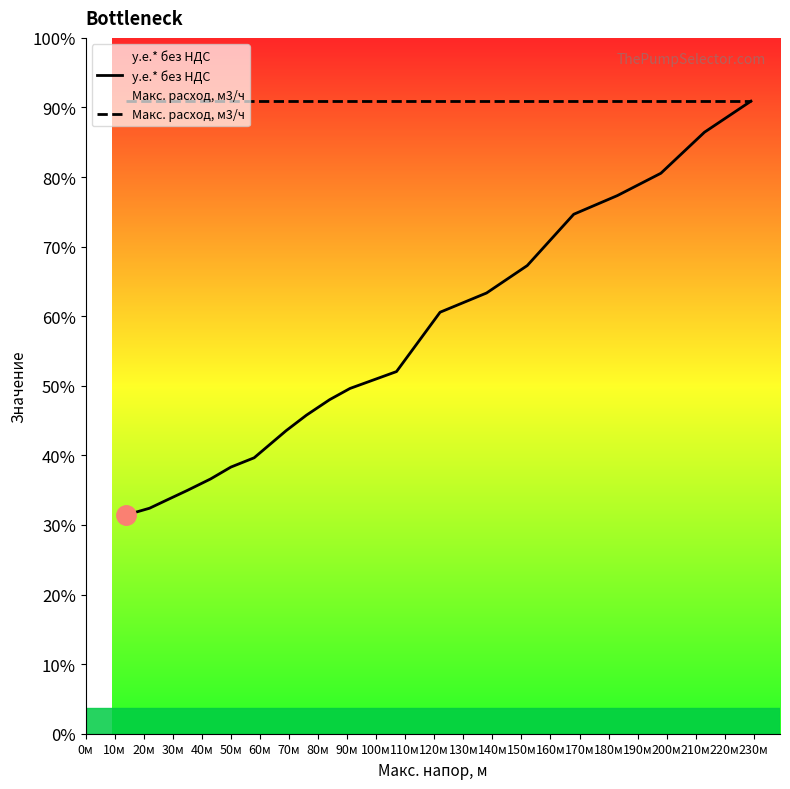

Is this an area chart (filled region under the line)?

No